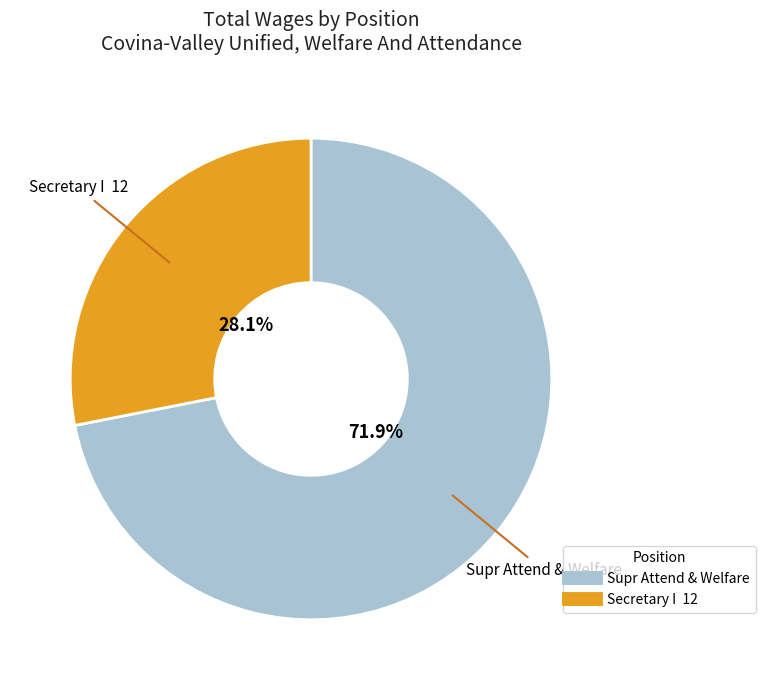

Which category has the biggest portion of the pie?

Supr Attend & Welfare